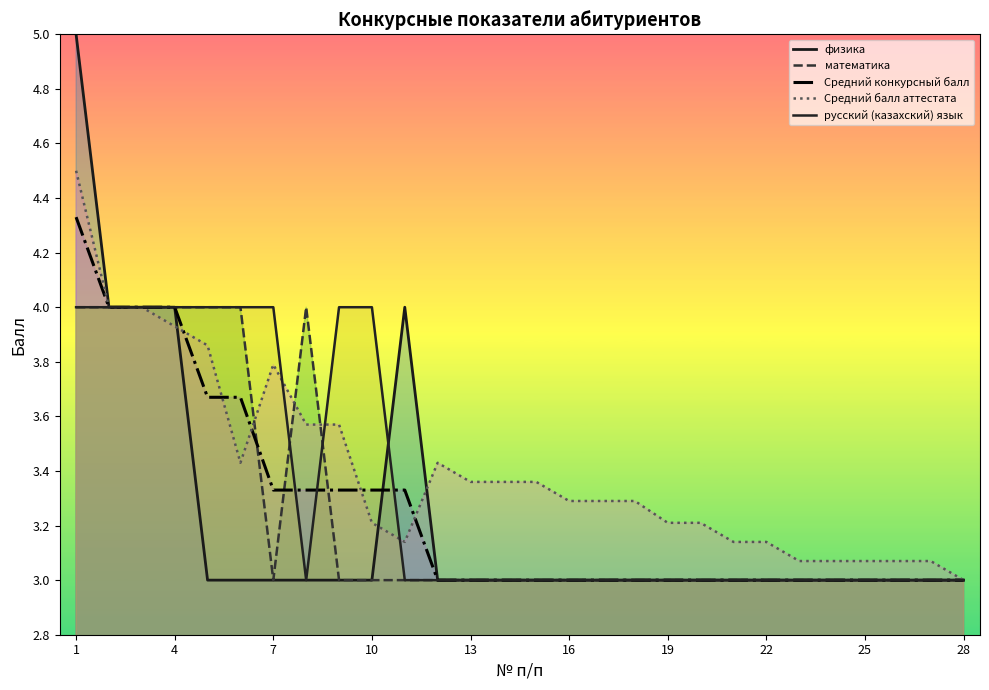

How many lines are shown in the chart?

5